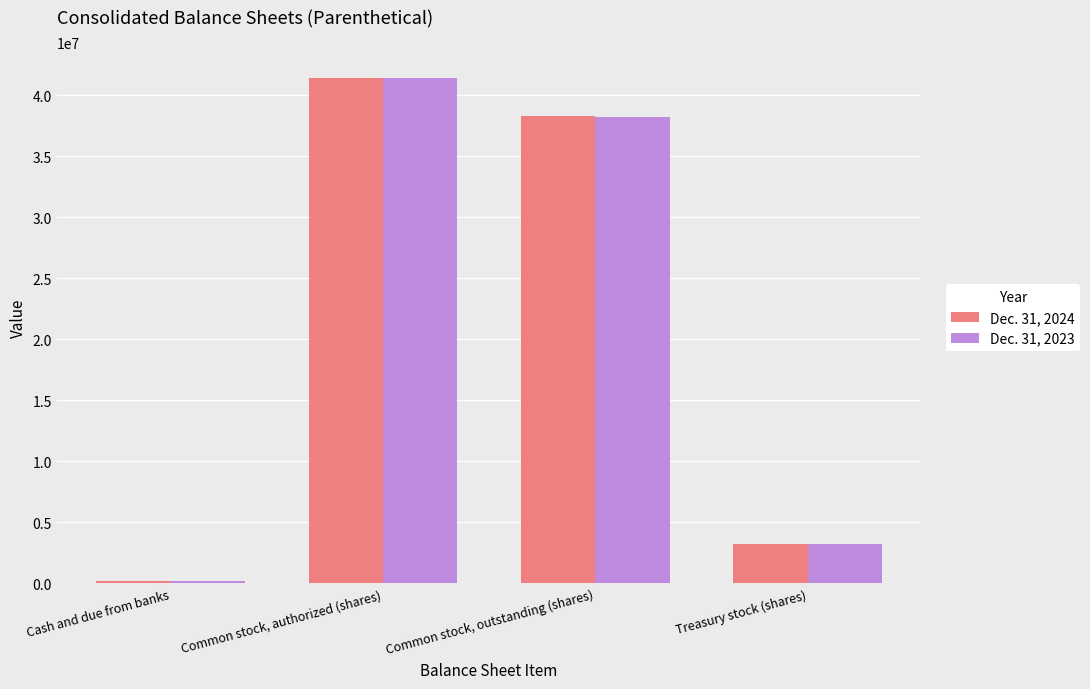

What is the spread (max minus min) of values at Cash and due from banks?

14804